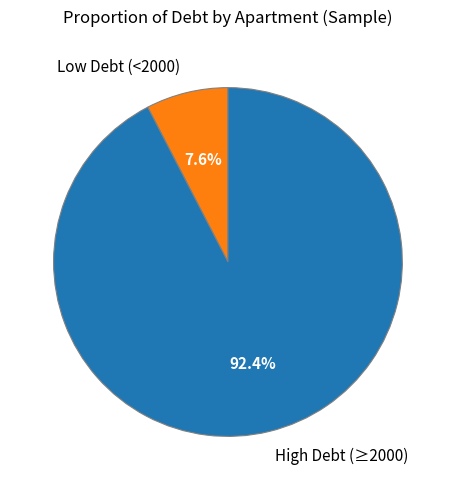

Which slice is the smallest?

Low Debt (<2000)